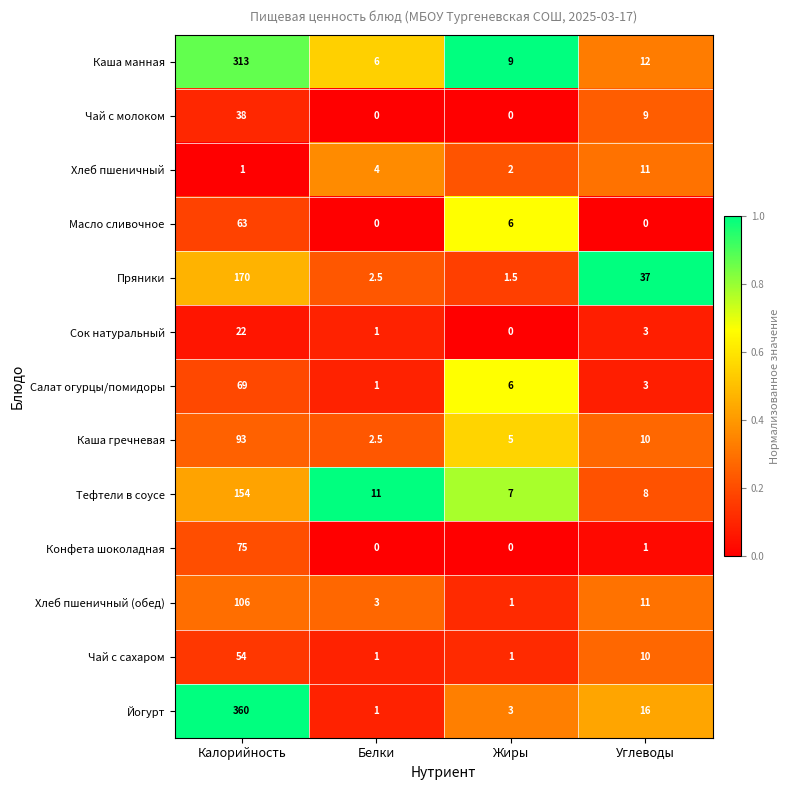

Rank the series by their maximum value, from lowest to highest.

Хлеб пшеничный, Сок натуральный, Чай с молоком, Чай с сахаром, Масло сливочное, Салат огурцы/помидоры, Конфета шоколадная, Каша гречневая, Хлеб пшеничный (обед), Тефтели в соусе, Пряники, Каша манная, Йогурт